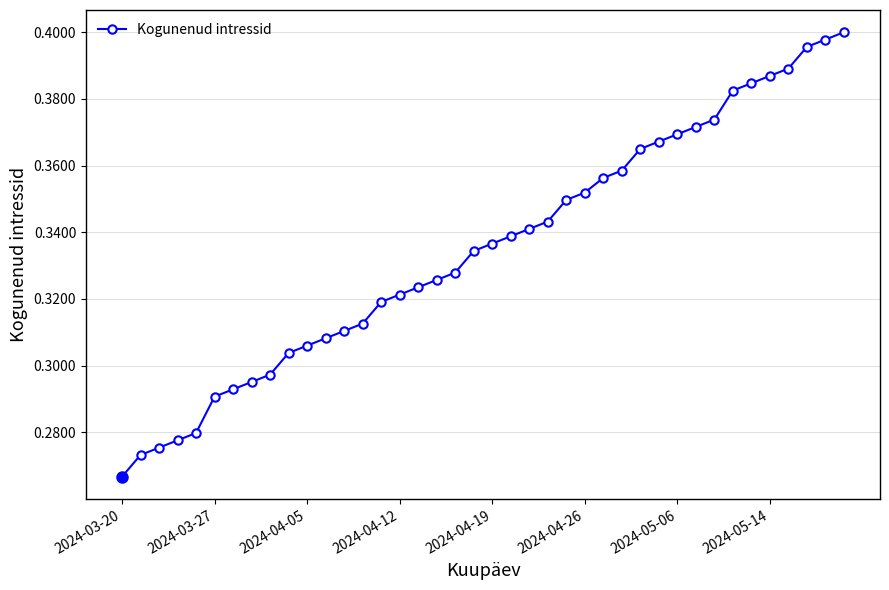

Count the values in the range 0 to 1.

40